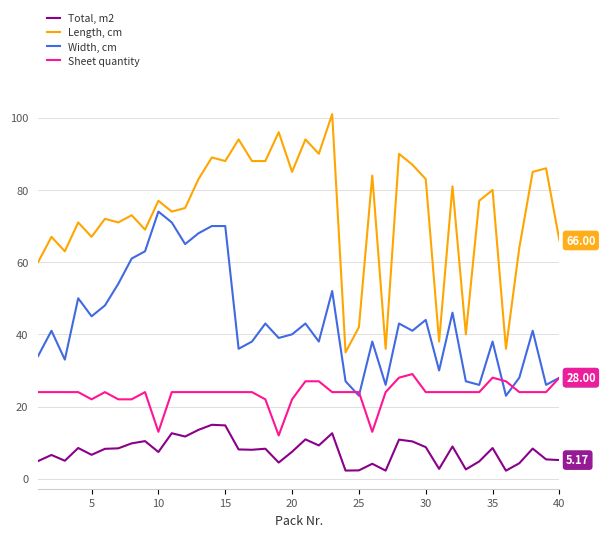

Rank the series by their maximum value, from lowest to highest.

Total, m2, Sheet quantity, Width, cm, Length, cm